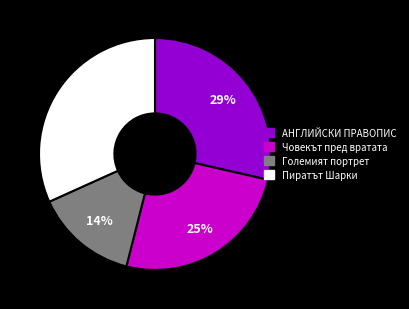

To the nearest percent, what is the average slice percentage?

25%